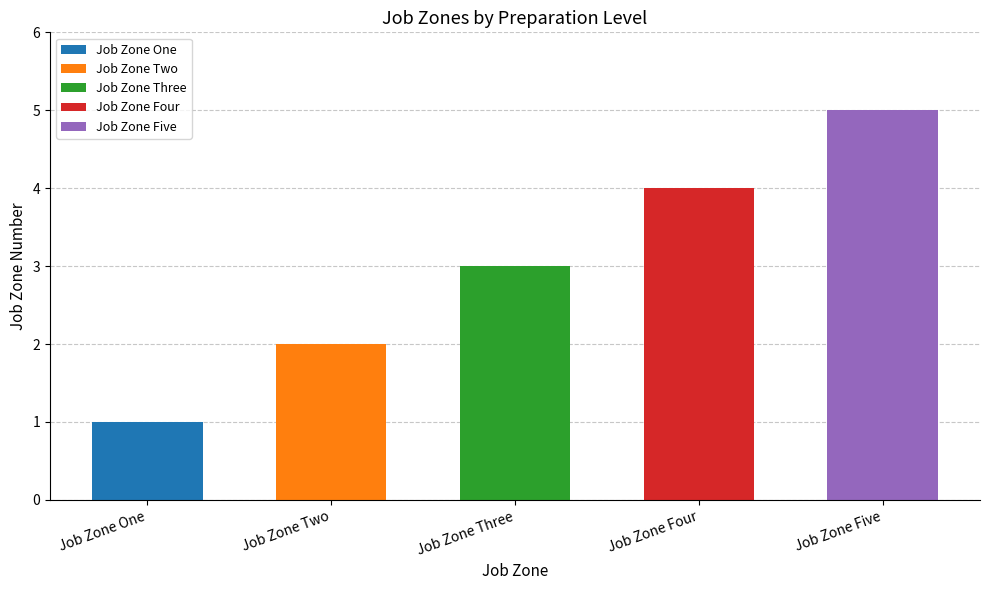

Is it true that the value at Job Zone Four is 6?

False